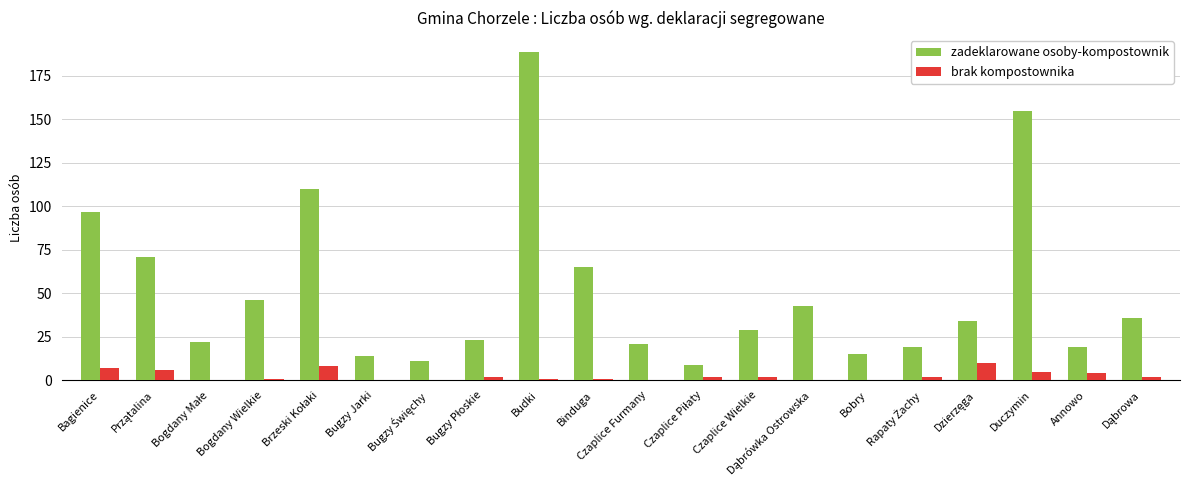

What is the sum of all zadeklarowane osoby-kompostownik values?

1028